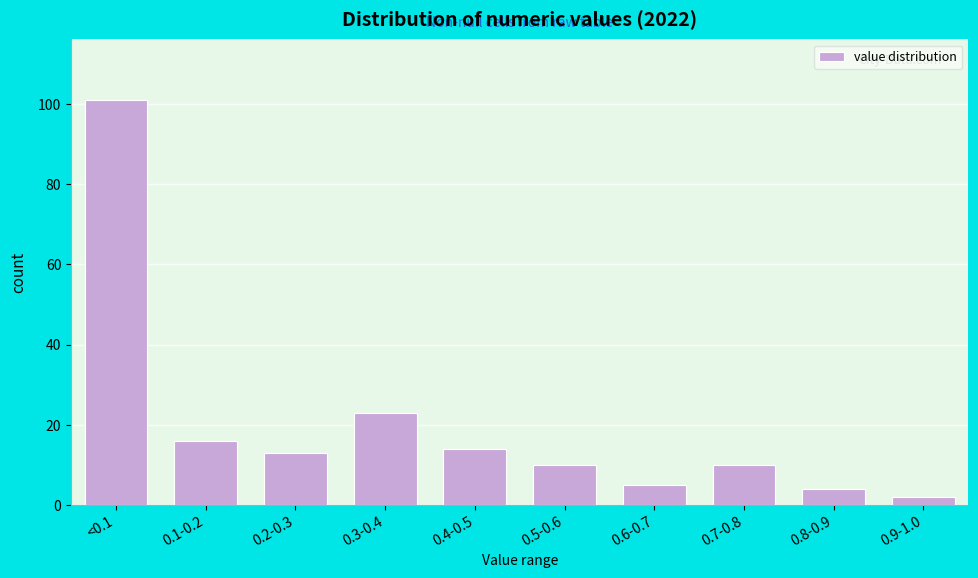

Reading left to right, list all the values displayed in this chart.

<0.1=101	0.1-0.2=16	0.2-0.3=13	0.3-0.4=23	0.4-0.5=14	0.5-0.6=10	0.6-0.7=5	0.7-0.8=10	0.8-0.9=4	0.9-1.0=2